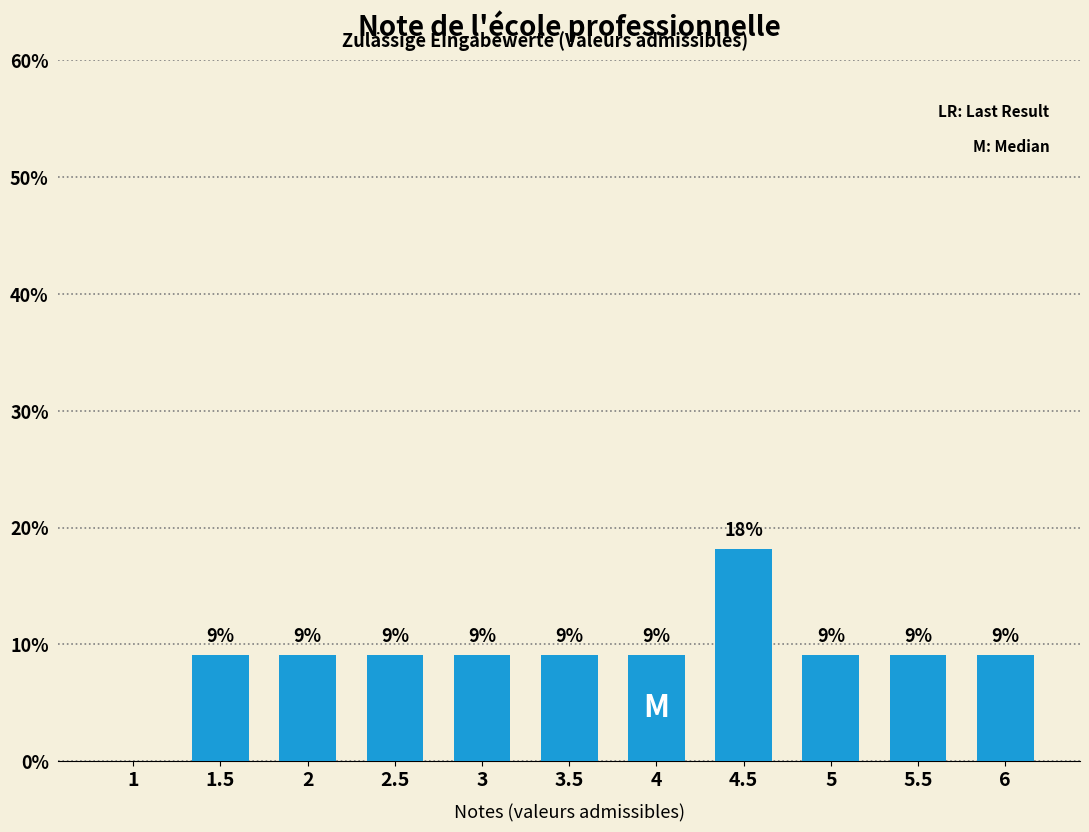

Which category has the lowest value across all series?

1